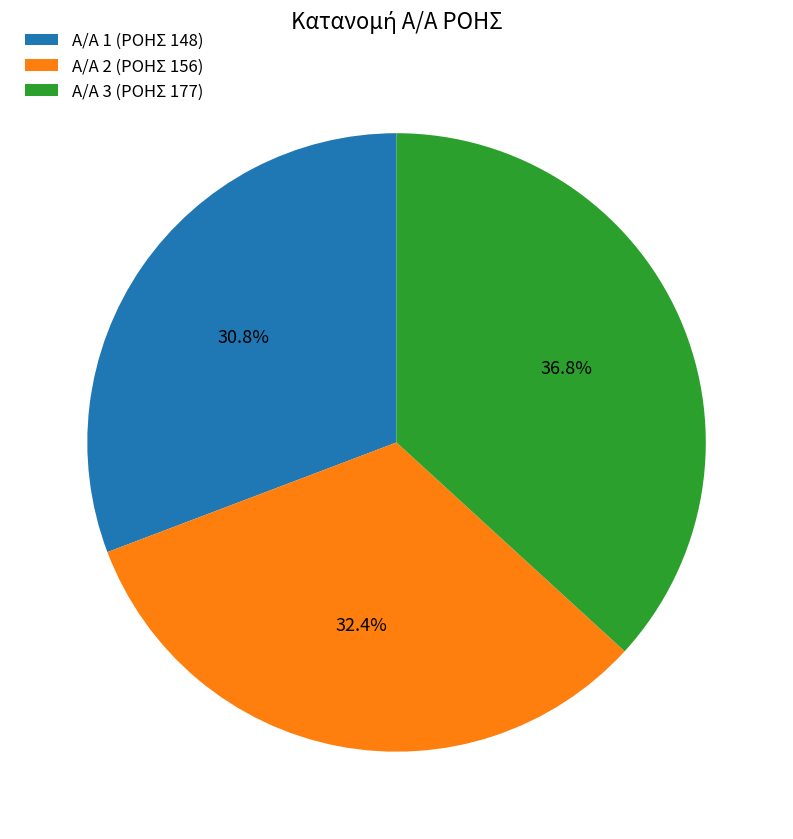

Which has a higher value, Α/Α 2 (ΡΟΗΣ 156) or Α/Α 3 (ΡΟΗΣ 177)?

Α/Α 3 (ΡΟΗΣ 177)